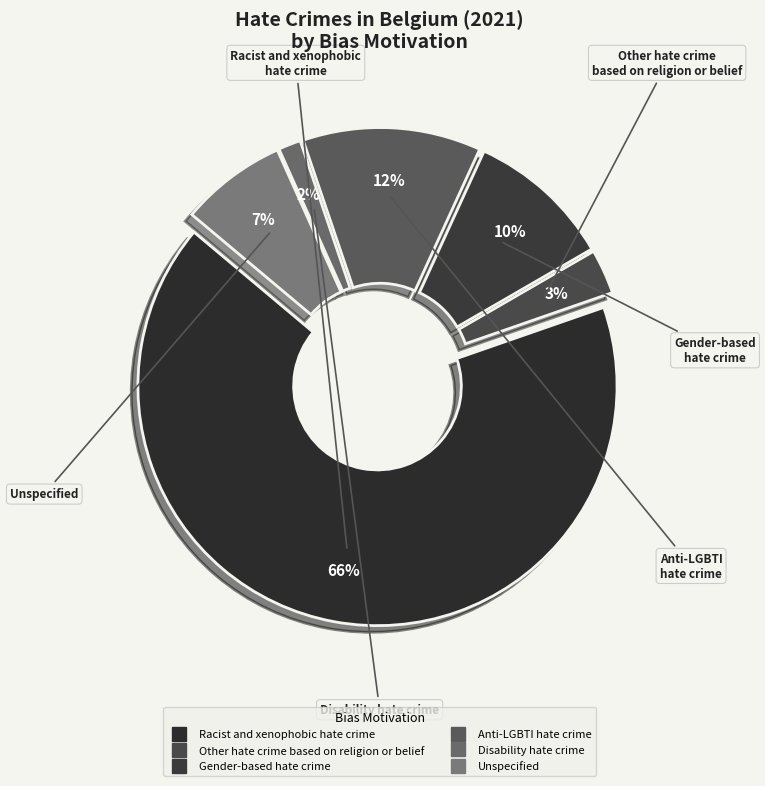

Between Other hate crime based on religion or belief and Gender-based hate crime, which is larger?

Gender-based hate crime